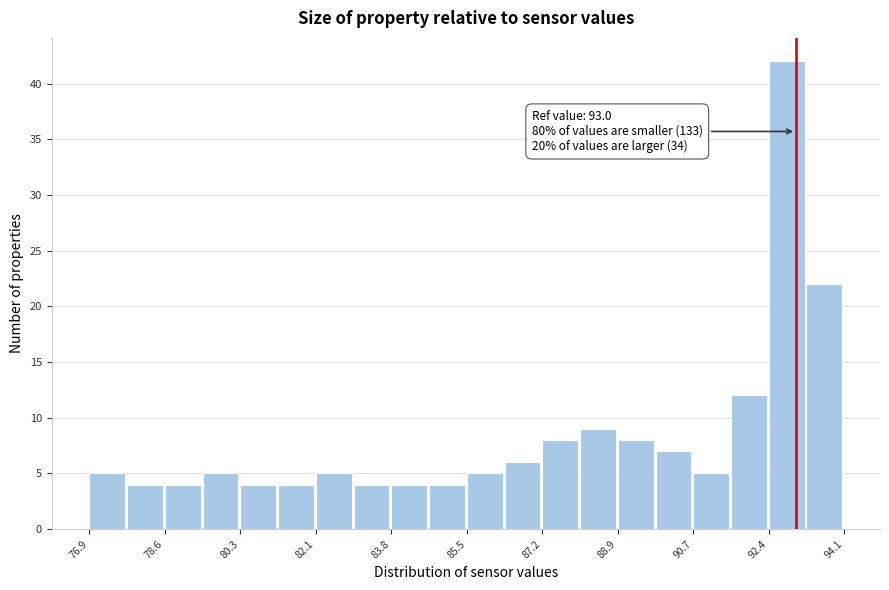

Over which range of the x-axis is the bar tallest?

92.38 to 93.24